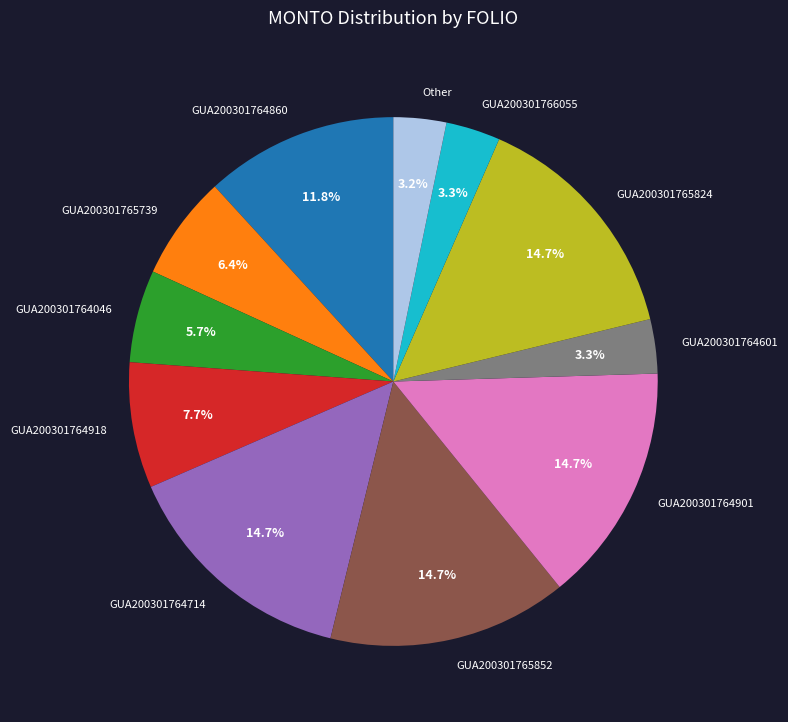

What percentage is the GUA200301764601 slice, to the nearest percent?

3%